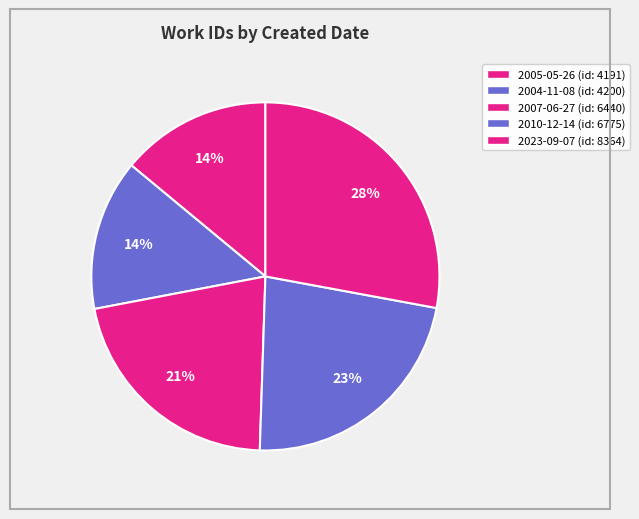

Does 2010-12-14 represent more than half of the total?

No